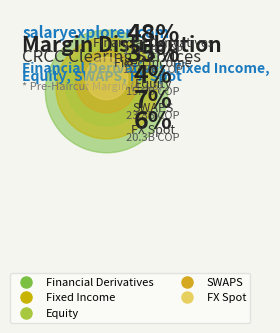

Rank the categories by value from highest to lowest.

Financial Derivatives, Fixed Income, SWAPS, FX Spot, Equity